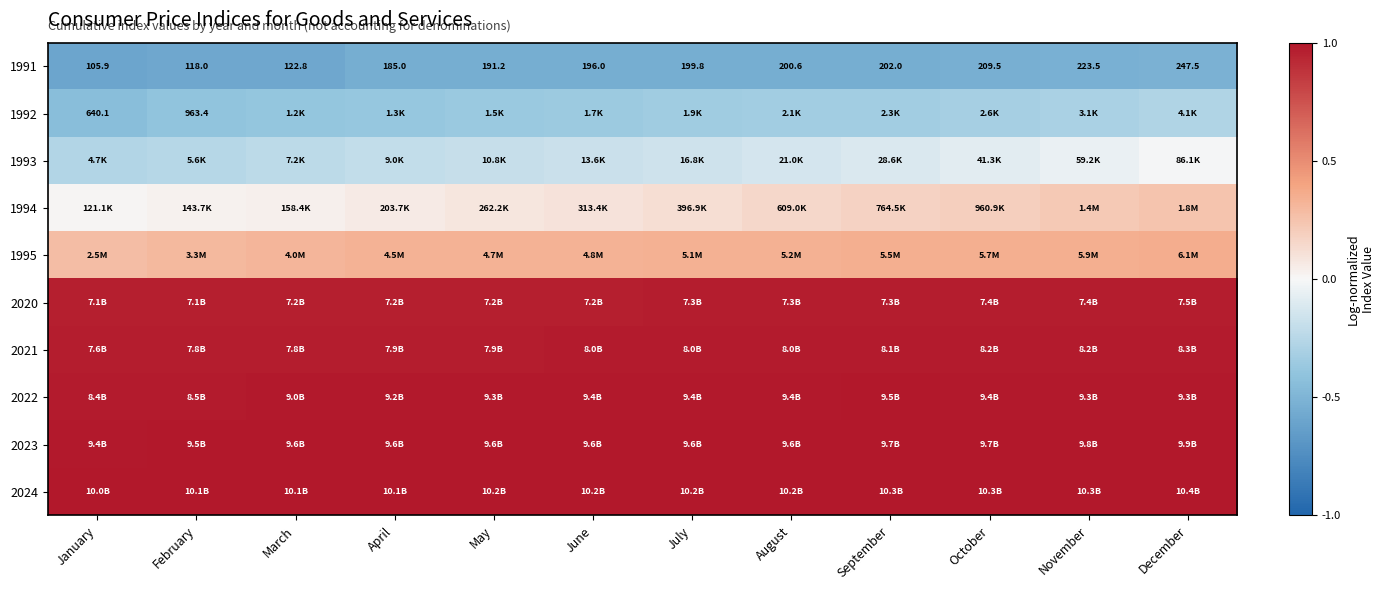

At which category is the sum across all series the highest?

December